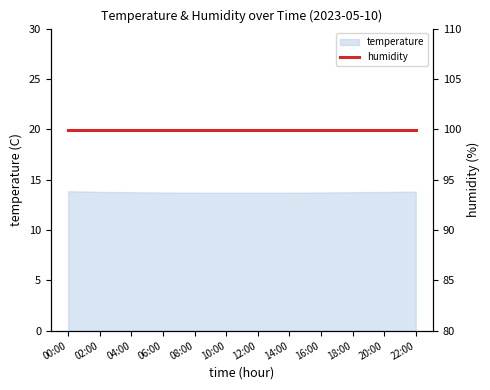

What is the maximum value shown in the chart?

13.8